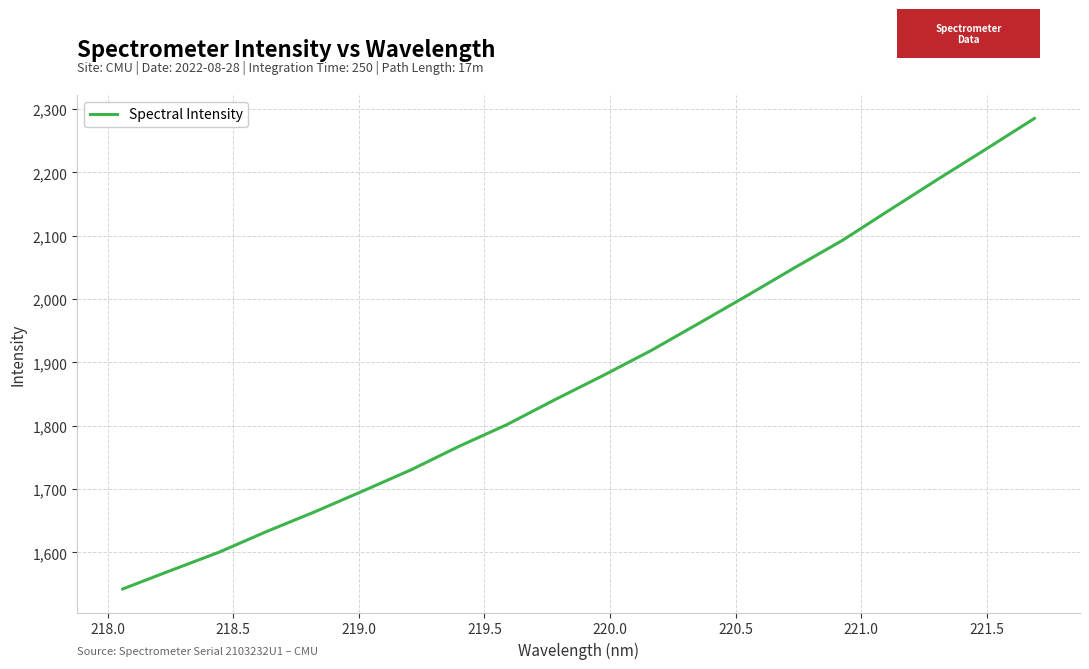

What is the difference between the maximum and minimum values?

742.8